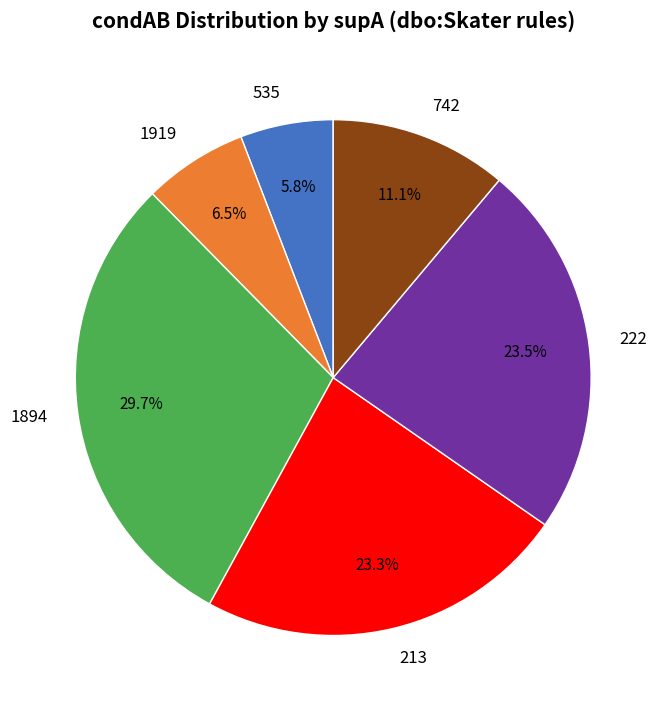

Which slice is the largest?

1894